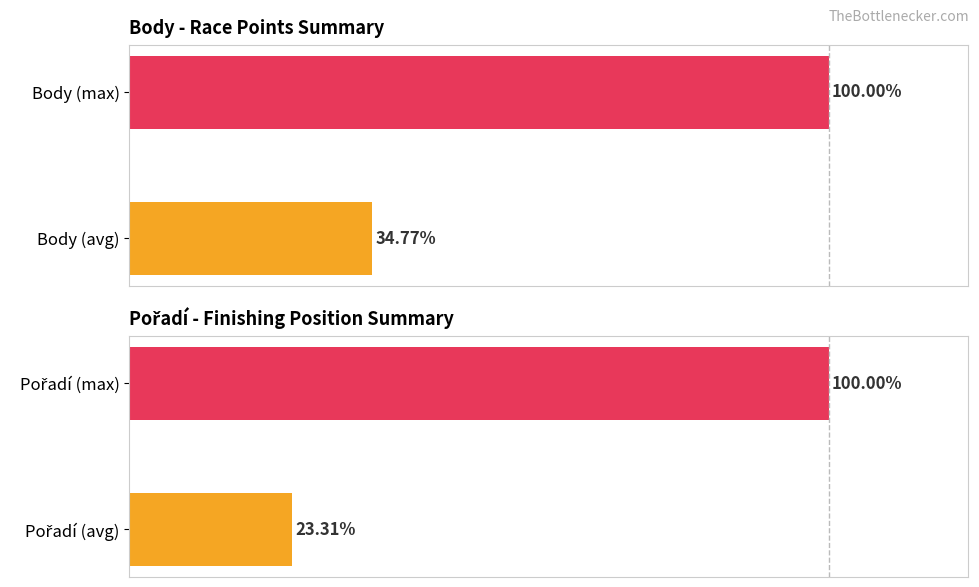

Reading right to left, what are all the values shown in this chart?

Body utilization: 100.0	34.8
Pořadí utilization: 100.0	23.3